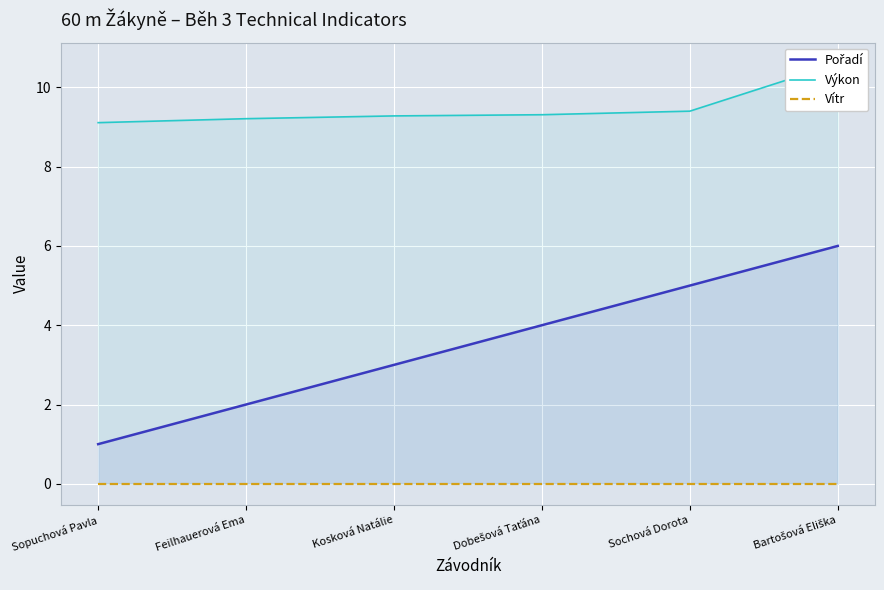

How many lines are shown in the chart?

3